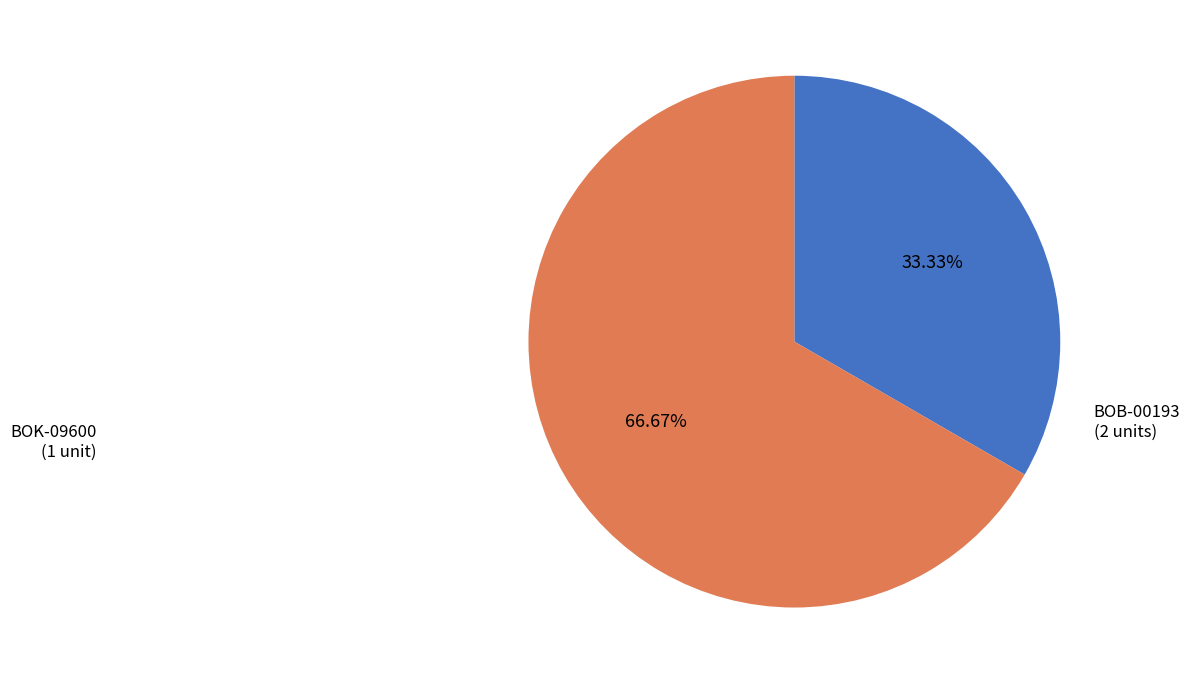

How many segments does this pie chart have?

2